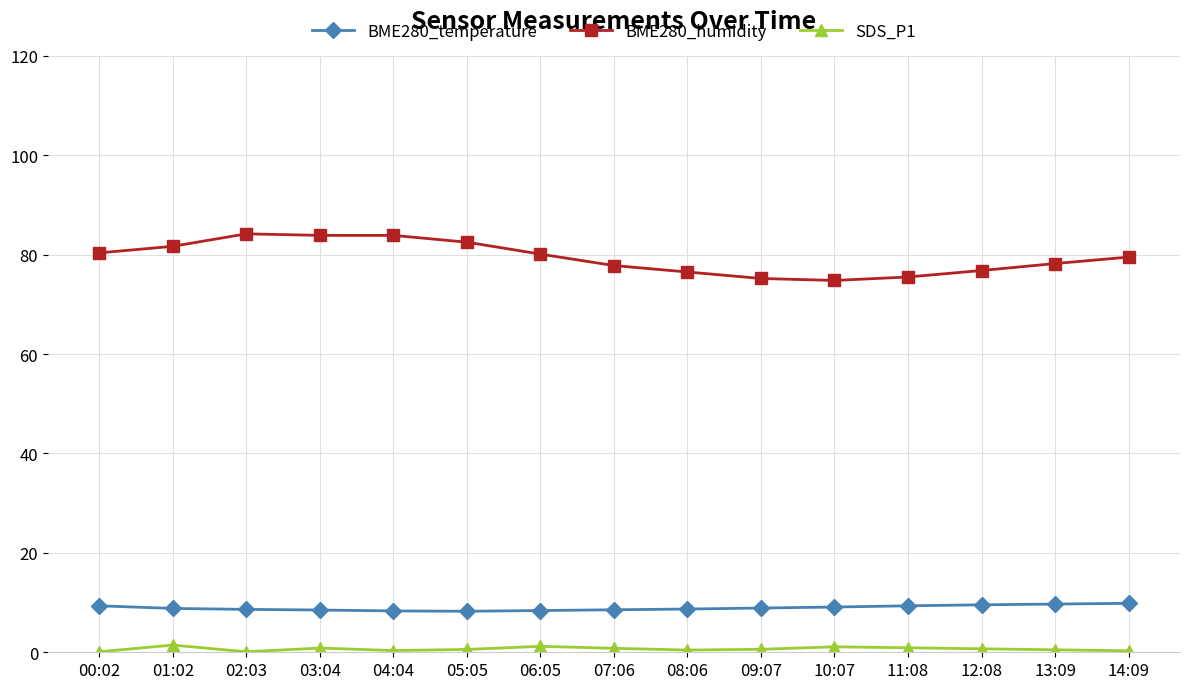

What are all the series names shown in the legend?

BME280_temperature, BME280_humidity, SDS_P1